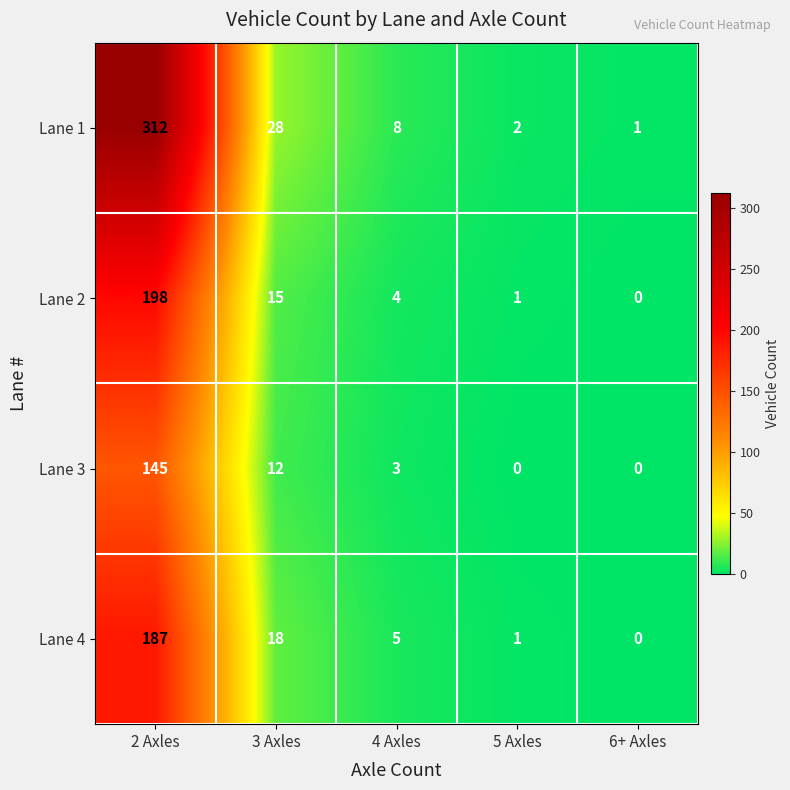

The value of Lane 3 at 4 Axles is 2. True or false?

False